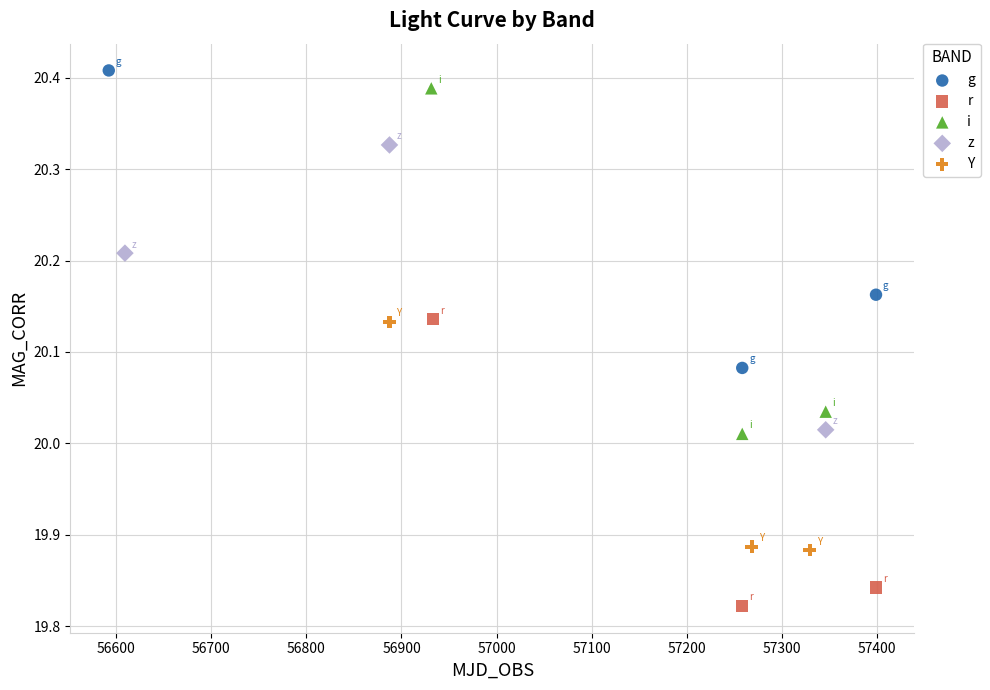

Which series contains the highest Y value?

g